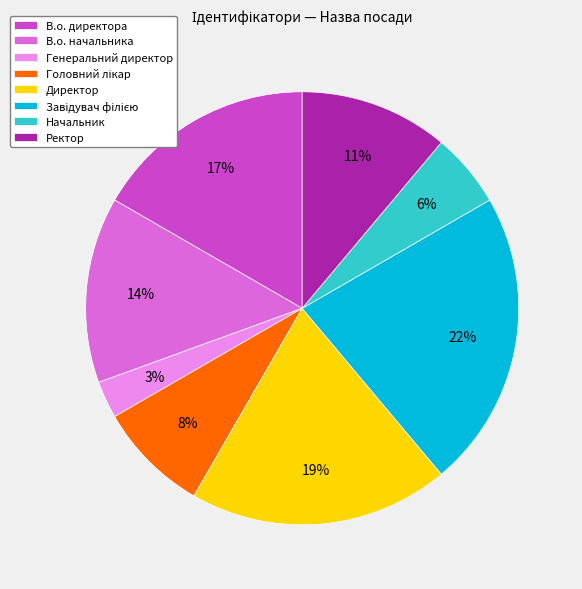

Approximately how many times larger is the value at В.о. начальника compared to Директор?

0.7